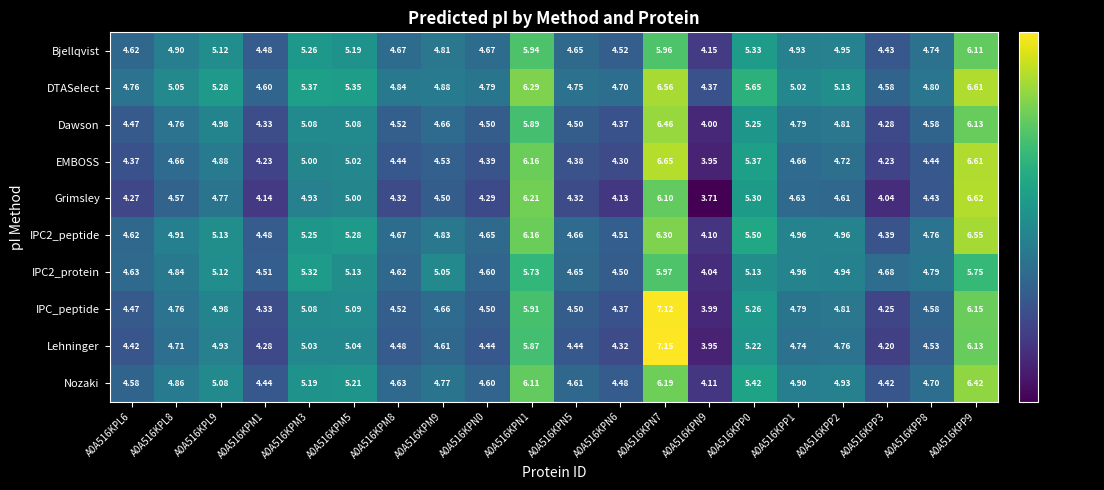

Which series changed the most between A0A516KPM3 and A0A516KPP1?

IPC2_protein